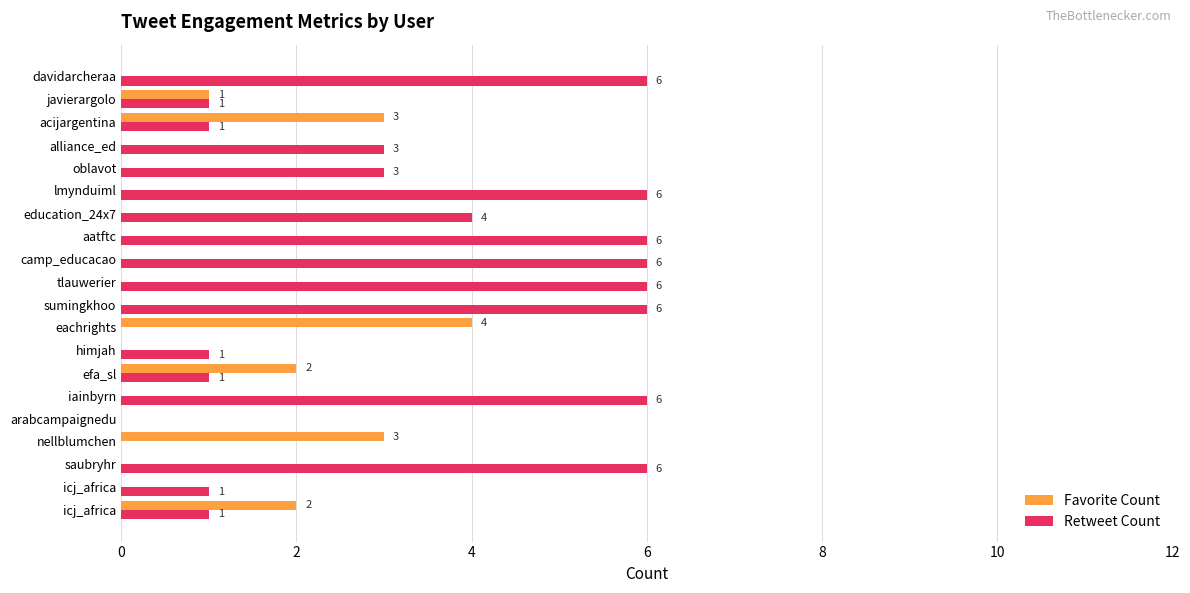

What are all the series names shown in the legend?

Favorite Count, Retweet Count